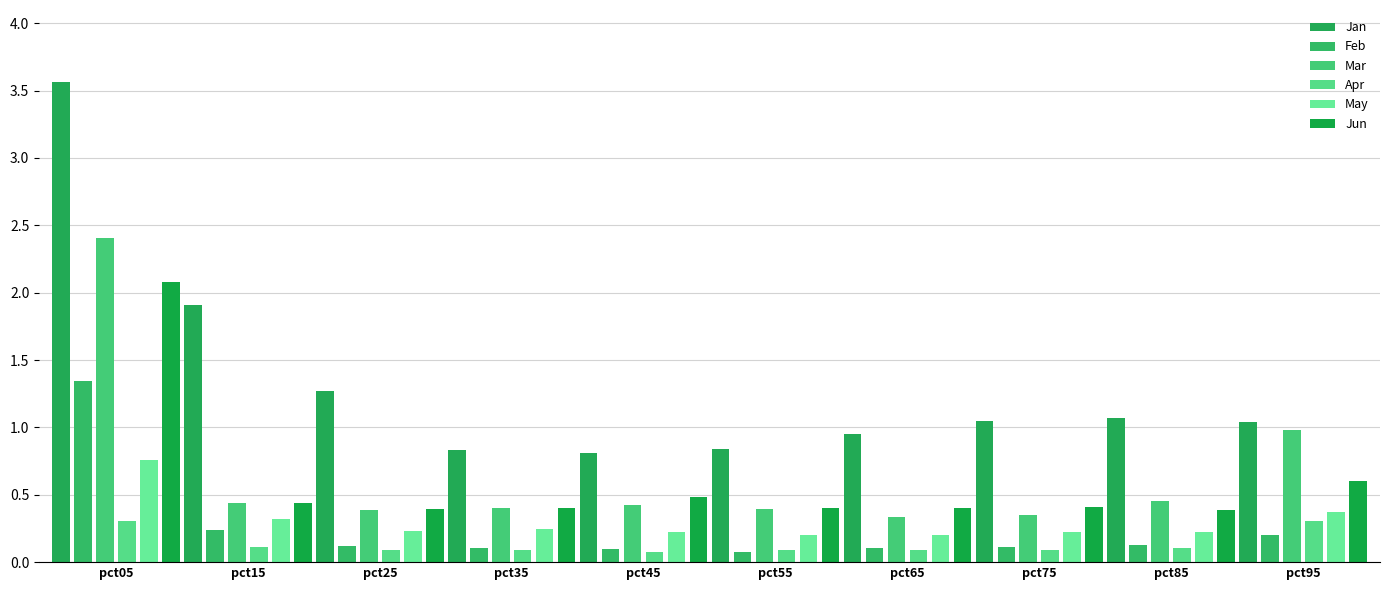

Which category has the lowest value in the Jun series?

pct85